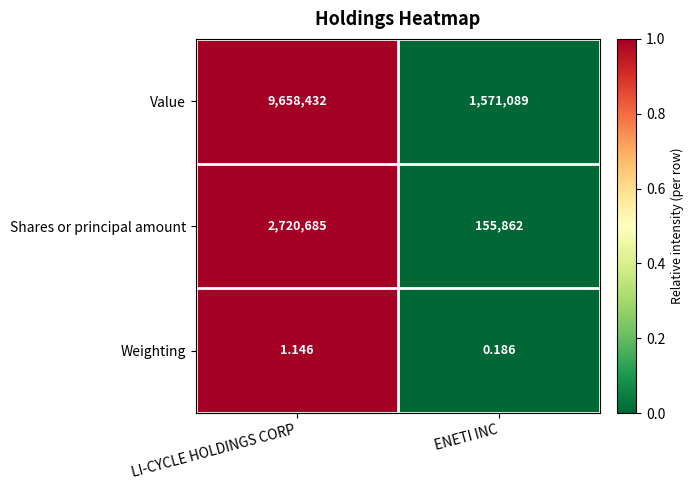

Which label corresponds to the smallest value in the chart?

ENETI INC